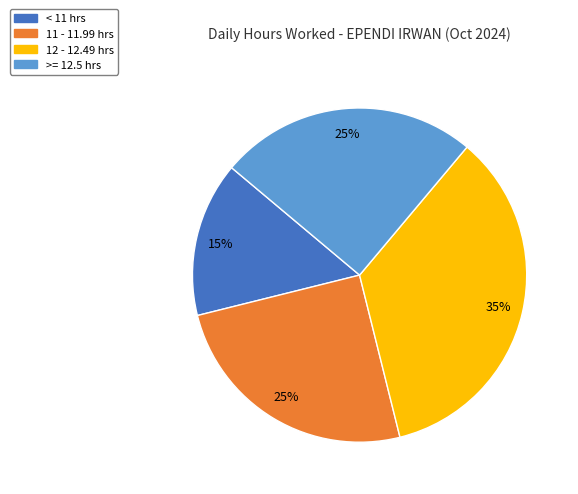

To the nearest percent, what is the difference between the largest and smallest slice percentages?

20%